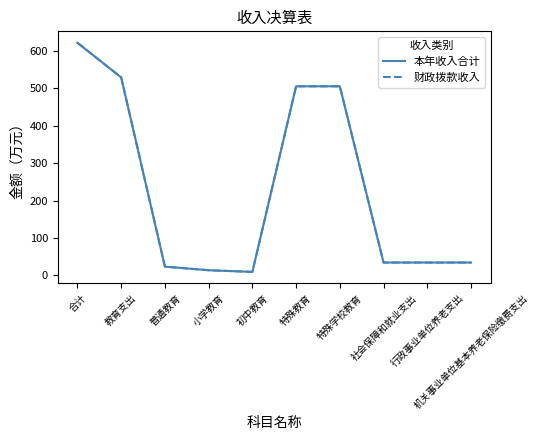

Does the chart display data point markers on the line(s)?

No